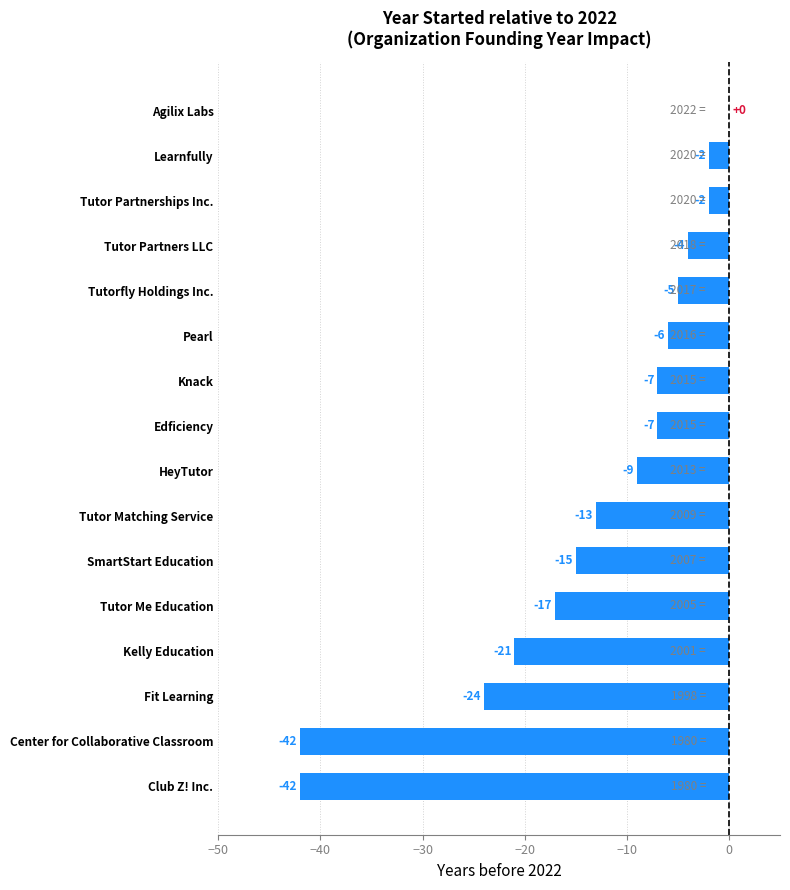

What is the change in value from Agilix Labs to Pearl?

-6